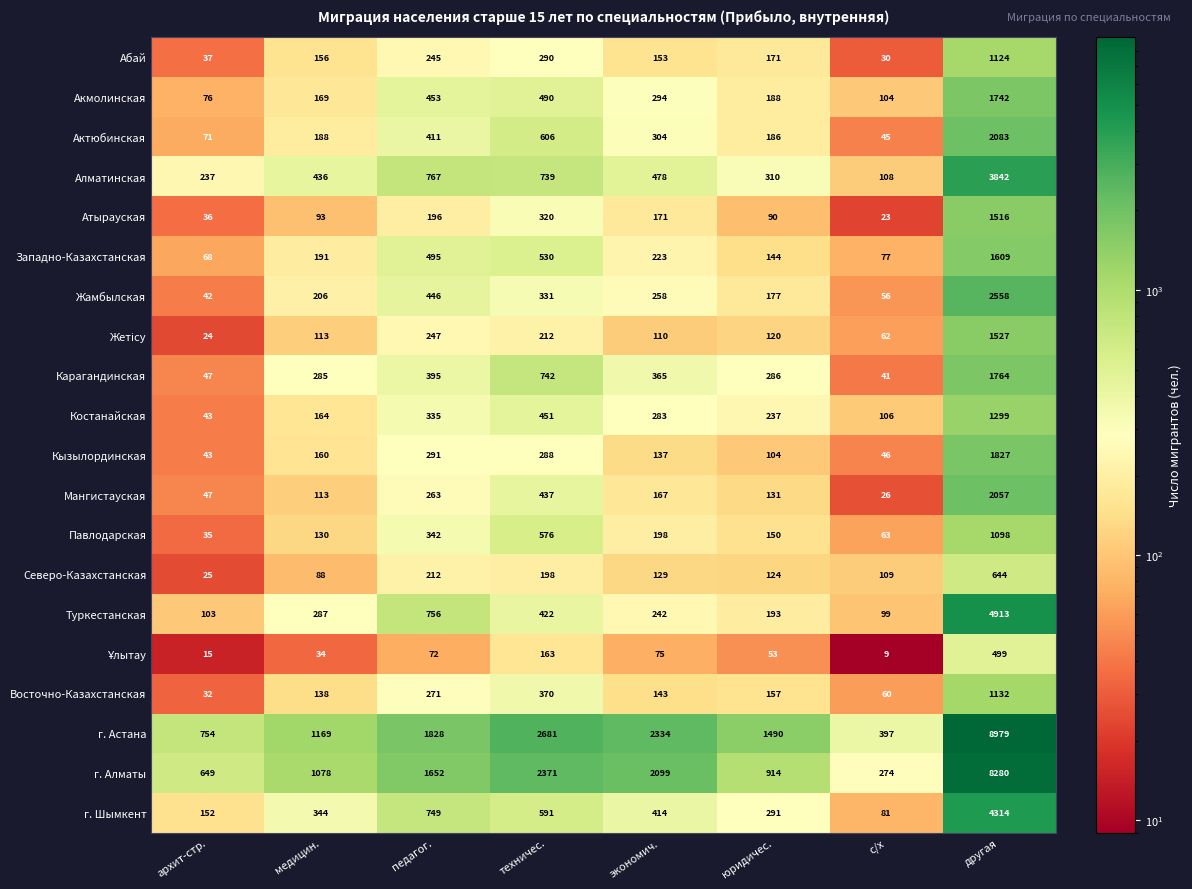

What is the difference between the highest and lowest values at архит-стр.?

739